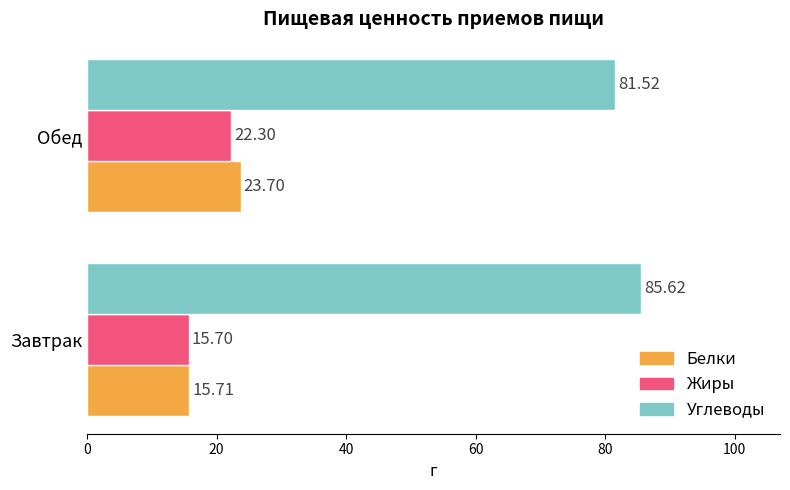

Is the value of Углеводы at Завтрак greater than the value of Белки at Обед?

Yes